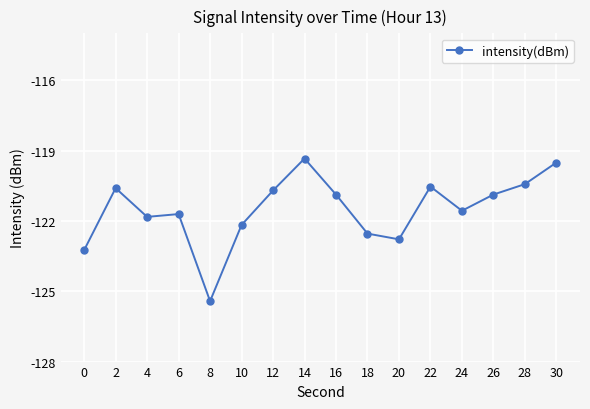

Does the chart display data point markers on the line(s)?

Yes